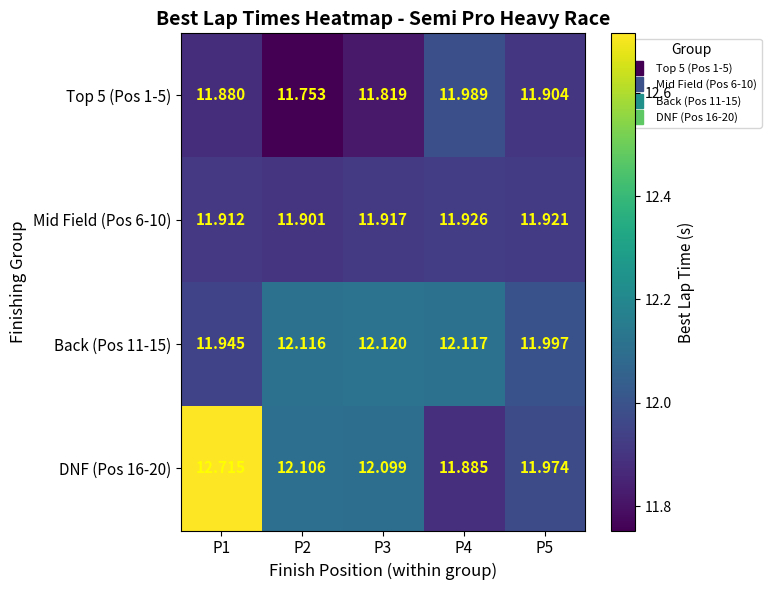

How many distinct data groups are displayed?

4